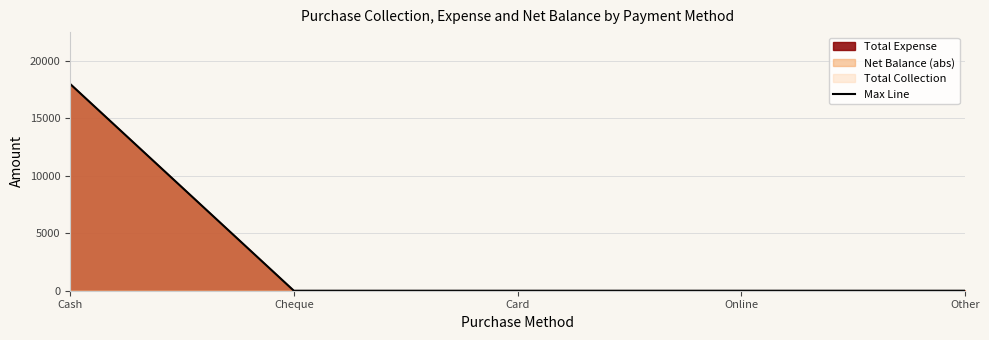

Reading left to right, what are all the values shown in this chart?

Cash=18000	Cheque=0	Card=0	Online=0	Other=0